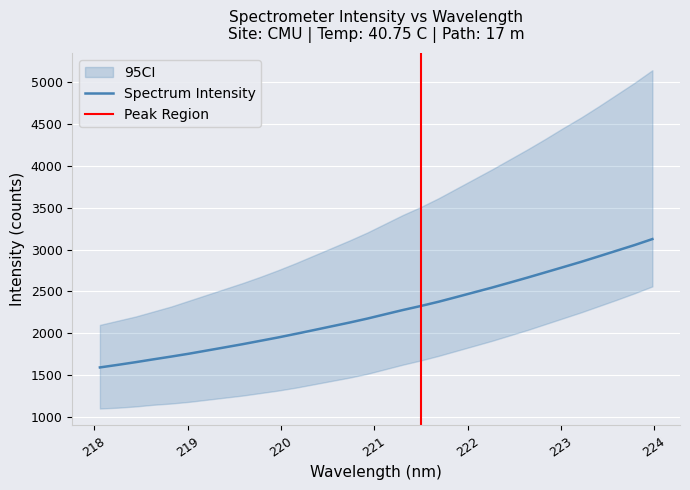

At which label does the data first exceed 2227?

221.1174